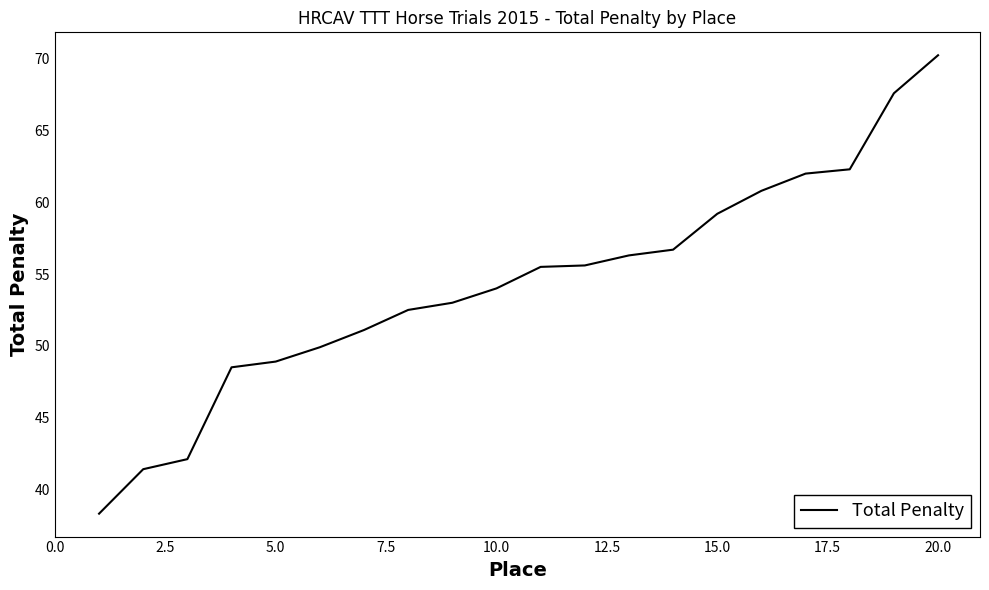

What is the difference between the maximum and minimum values?

31.9